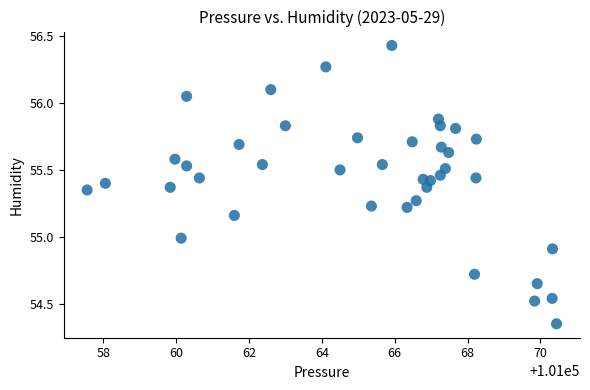

What is the range of X values (max minus min)?

12.9